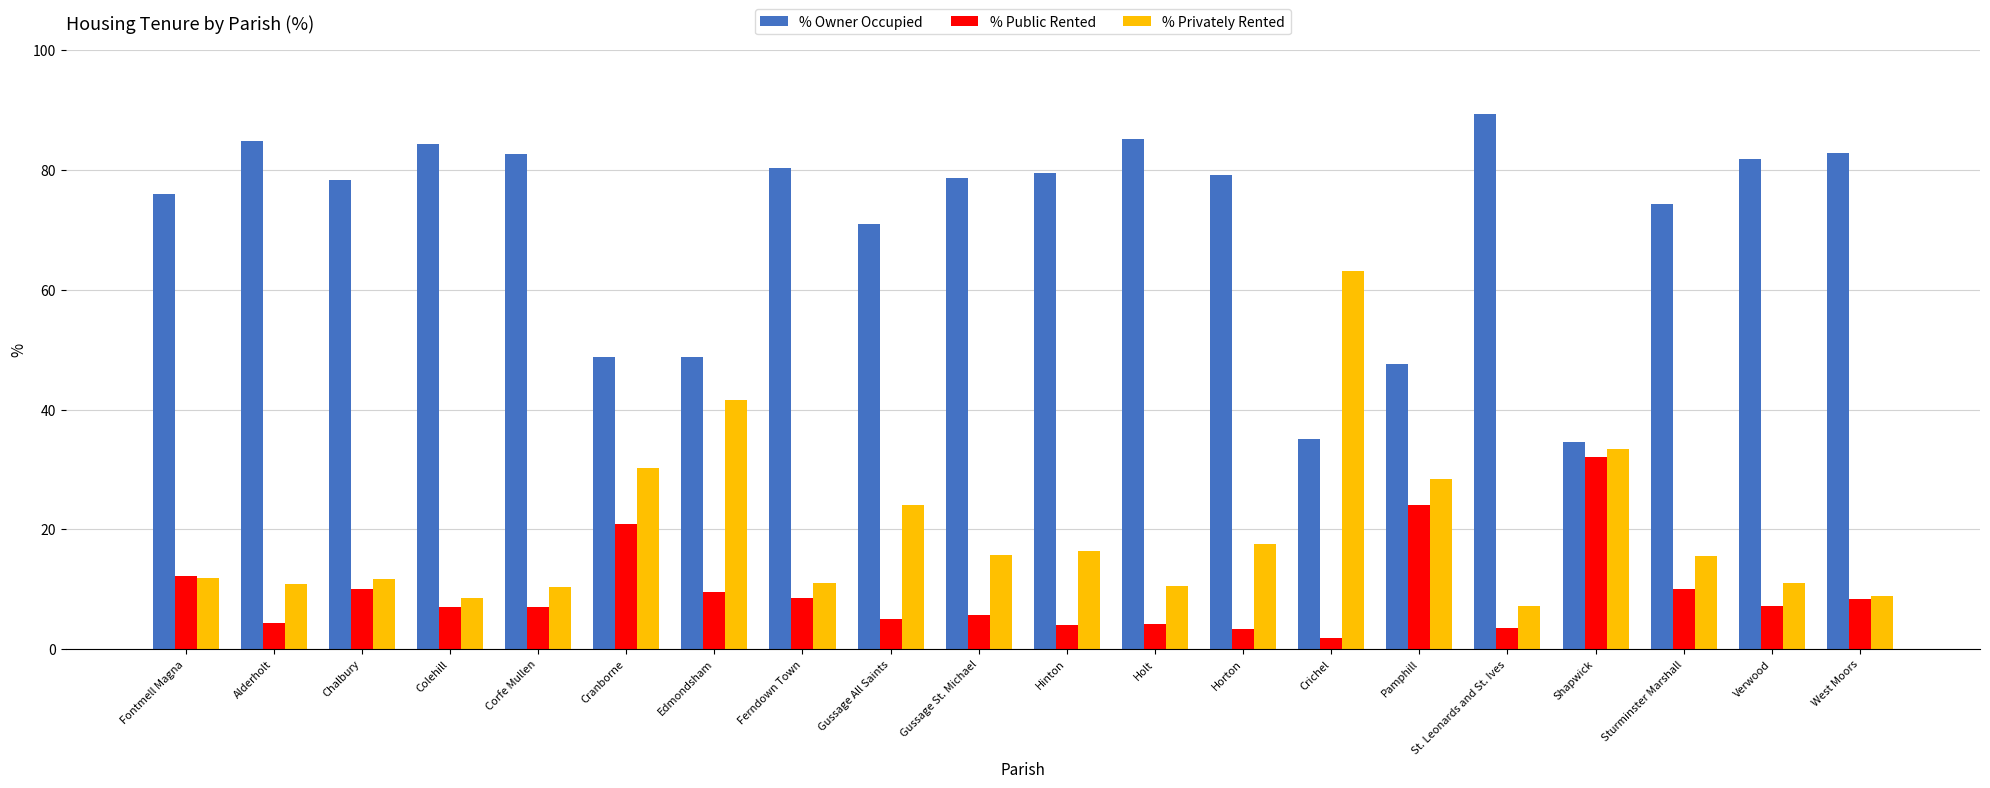

What is the difference between the highest and lowest values at Sturminster Marshall?

64.3